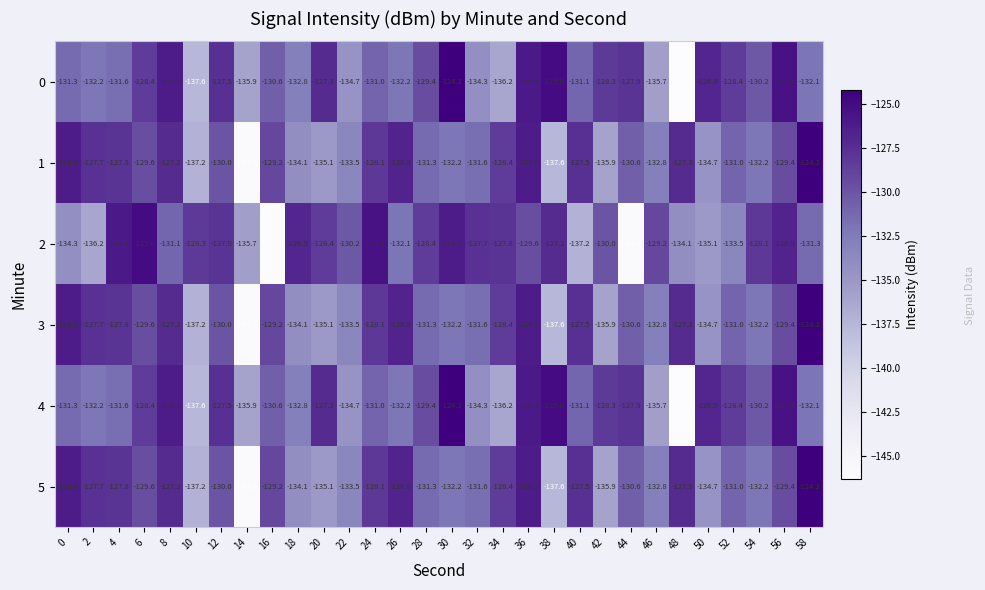

What is the difference between the maximum and minimum values in the 1 series?

21.7